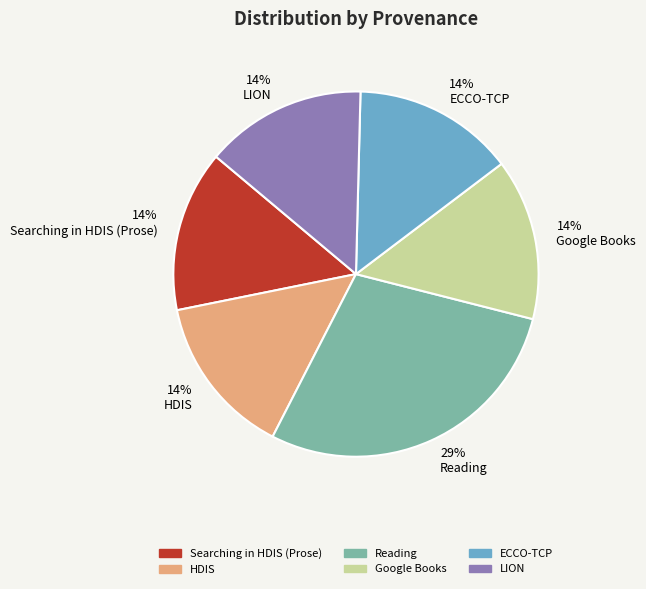

Is it true that Searching in HDIS (Prose) is 5% of the pie?

False